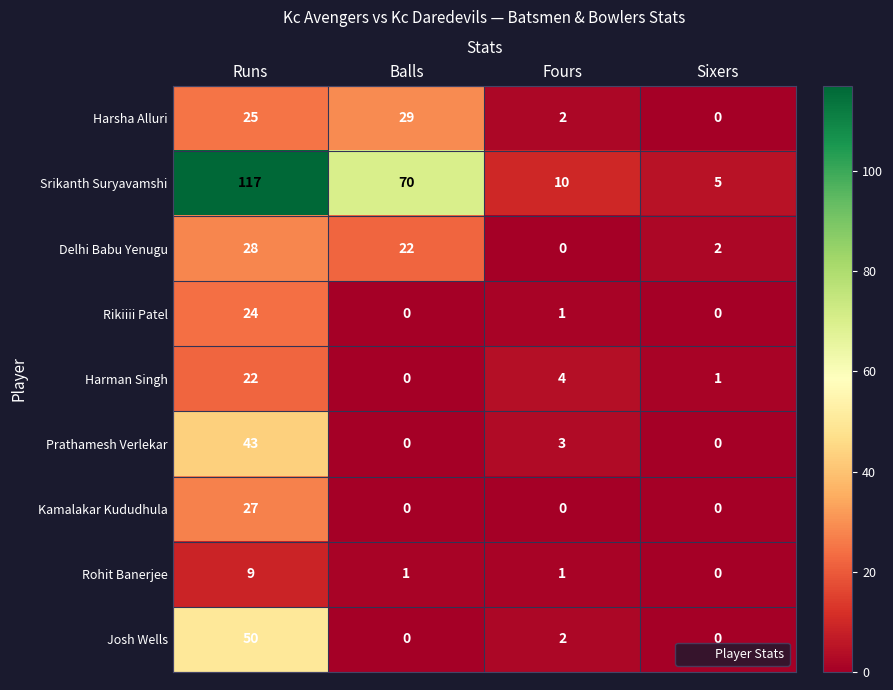

At which label is Prathamesh Verlekar closest to 21?

Fours